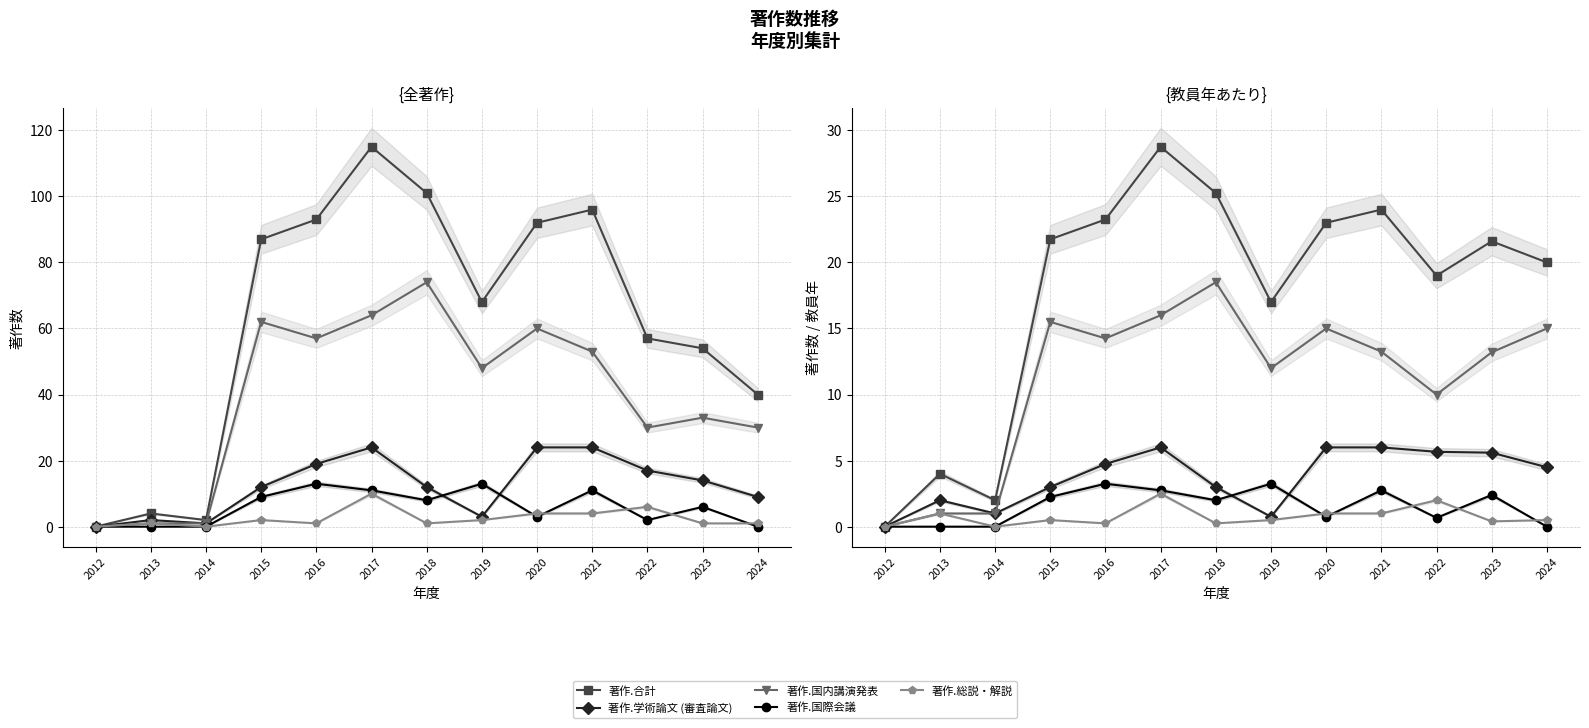

The value of 著作.国際会議 at 2016 is 3.2. True or false?

True